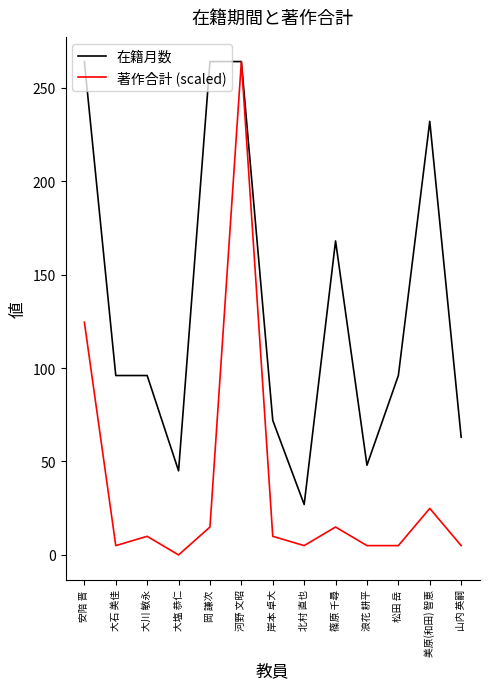

What is the difference between the maximum and minimum values in the 著作合計 (scaled) series?

264.0